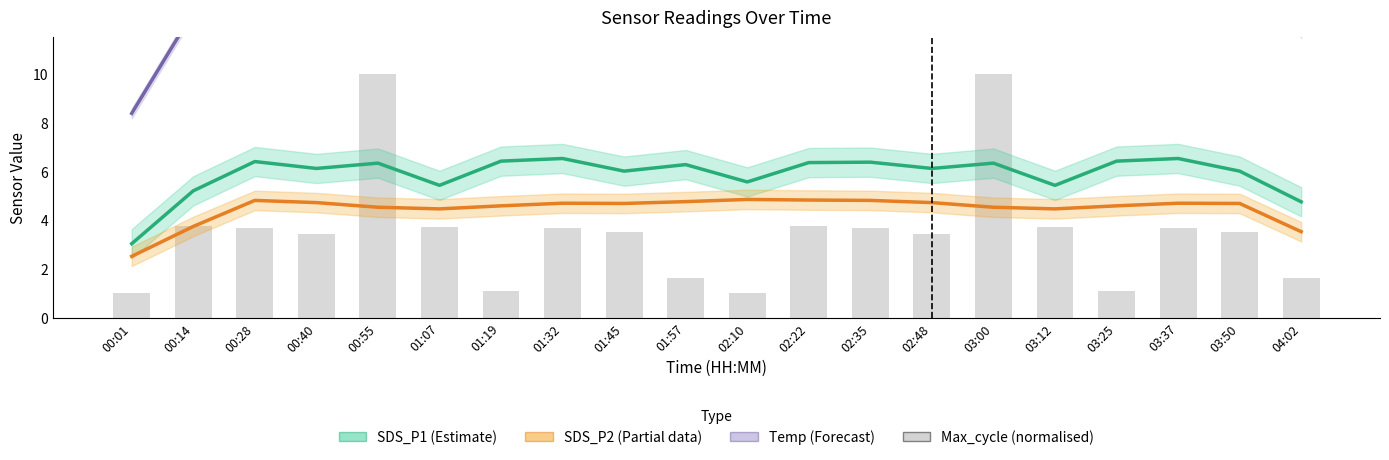

What is the label of the 15th bar from the right?

01:07